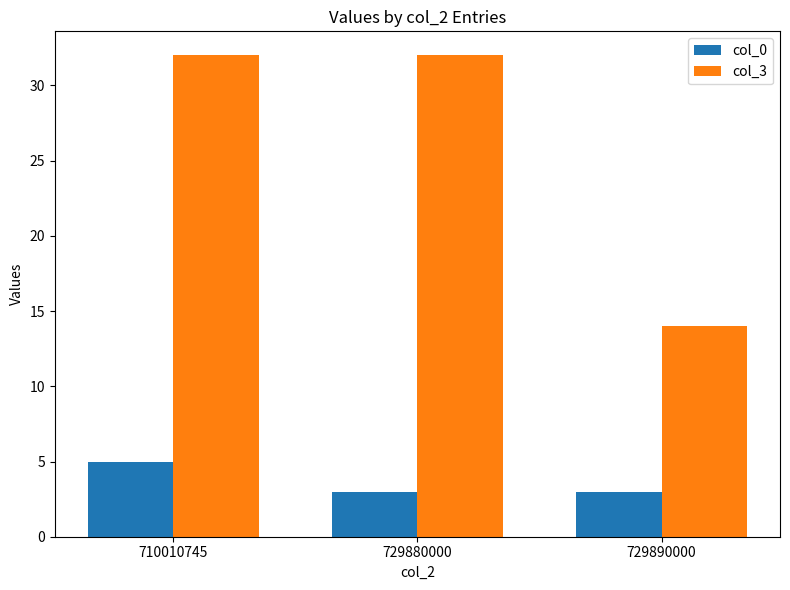

What is the minimum value shown in the chart?

3